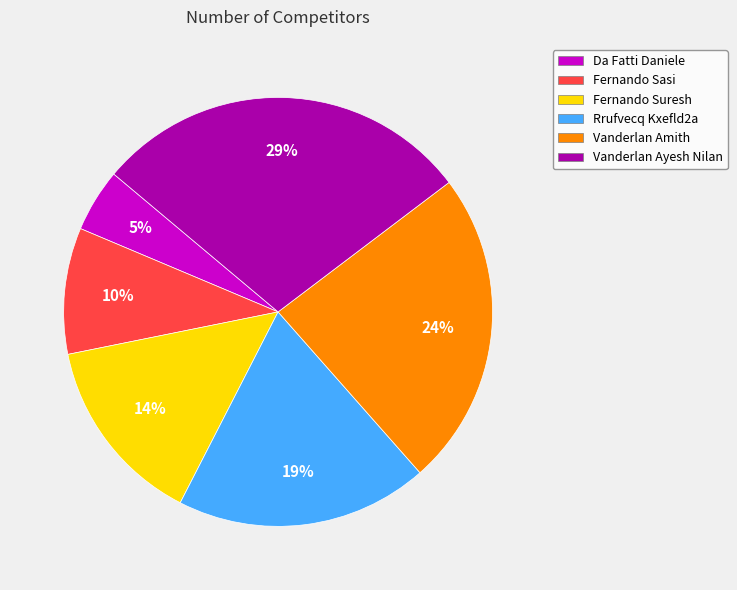

Is the sum of Vanderlan Ayesh Nilan and Rrufvecq Kxefld2a greater than half?

No